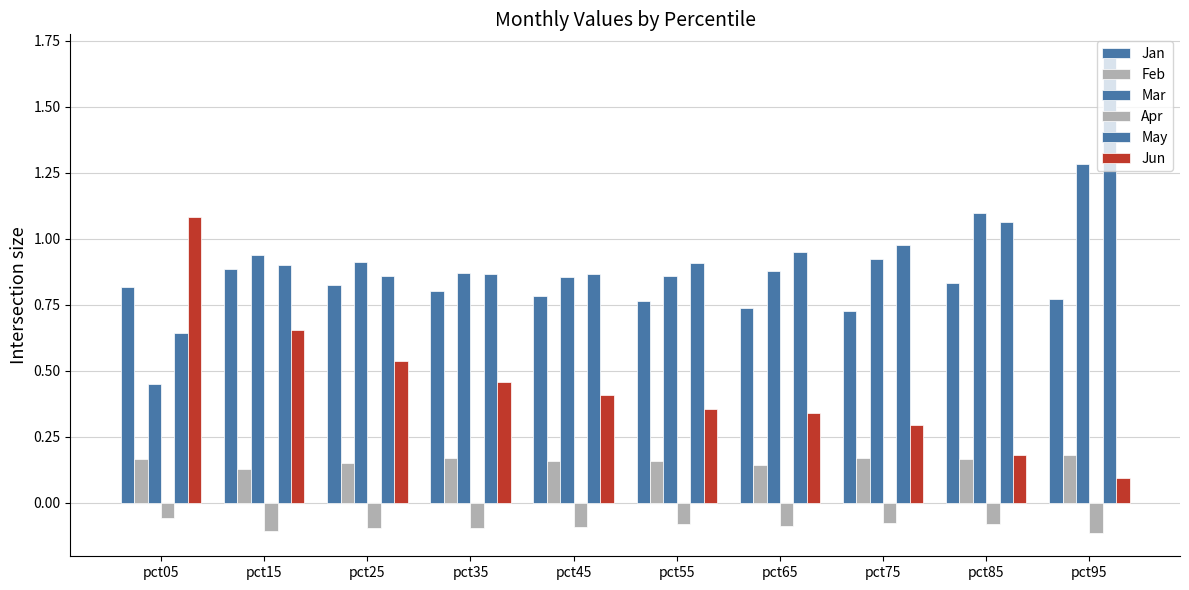

How many bars are there in each group?

6